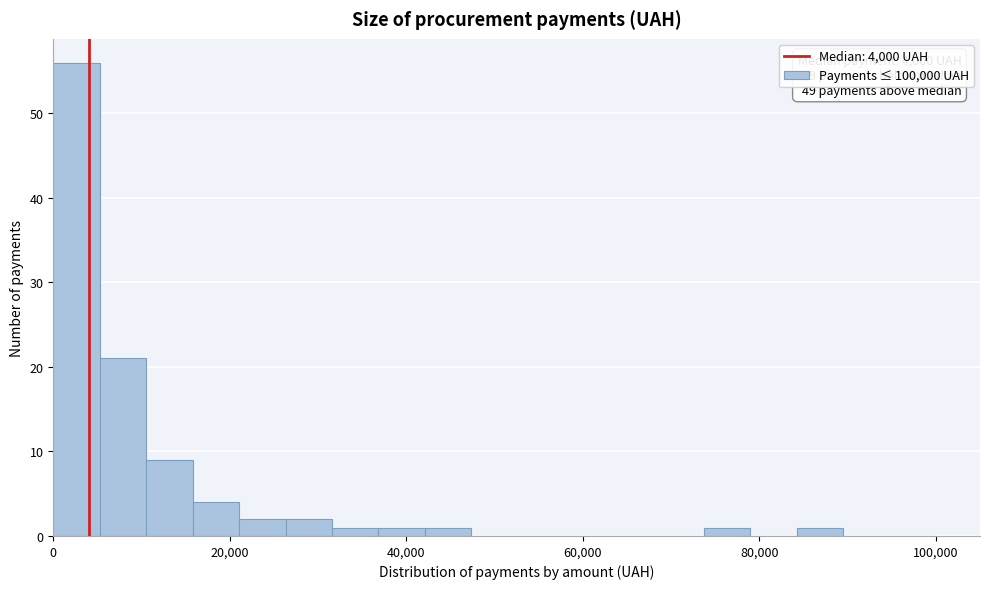

Around what value on the x-axis is the tallest bar? Give the approximate position of its centre, as read against the axis.

2000